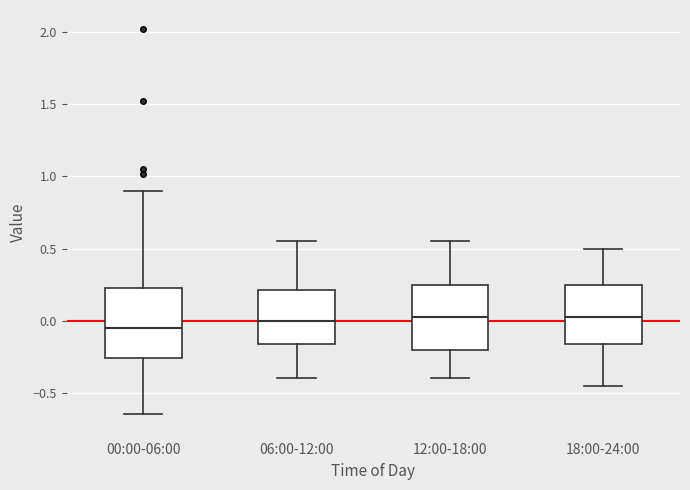

Where does the lower whisker of the box for 12:00-18:00 end on the y-axis? The values are not printed on the chart, so give them approximately, as read against the axis.

-0.40